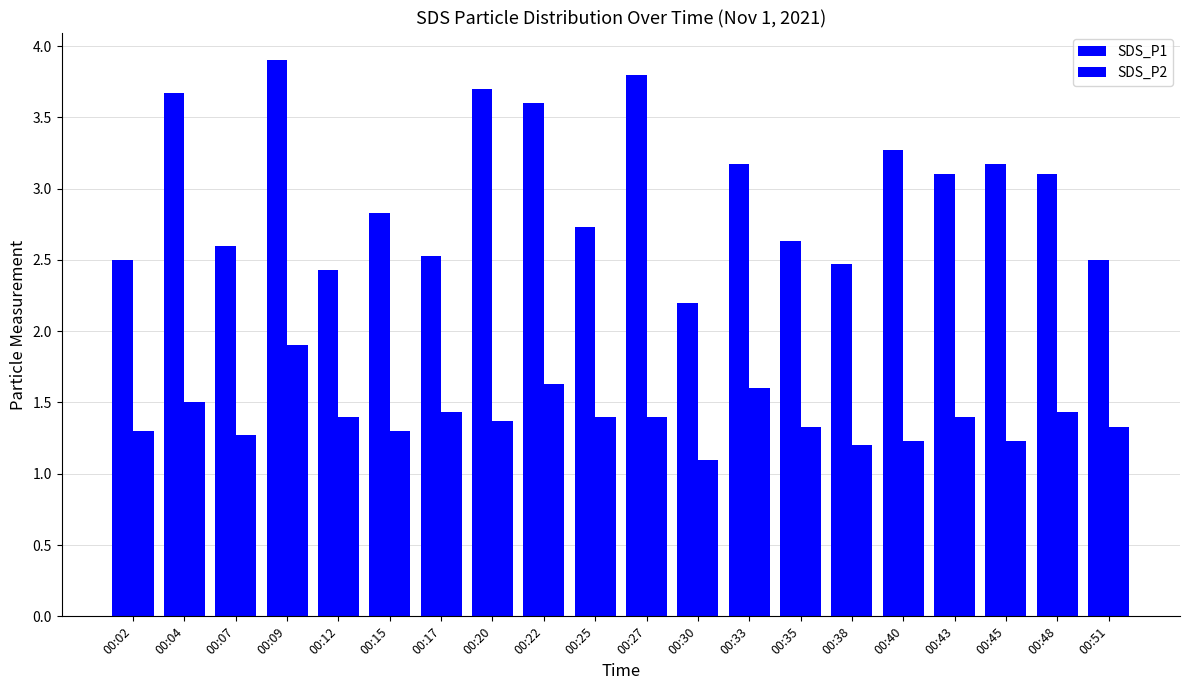

Which series has the largest total across all categories?

SDS_P1